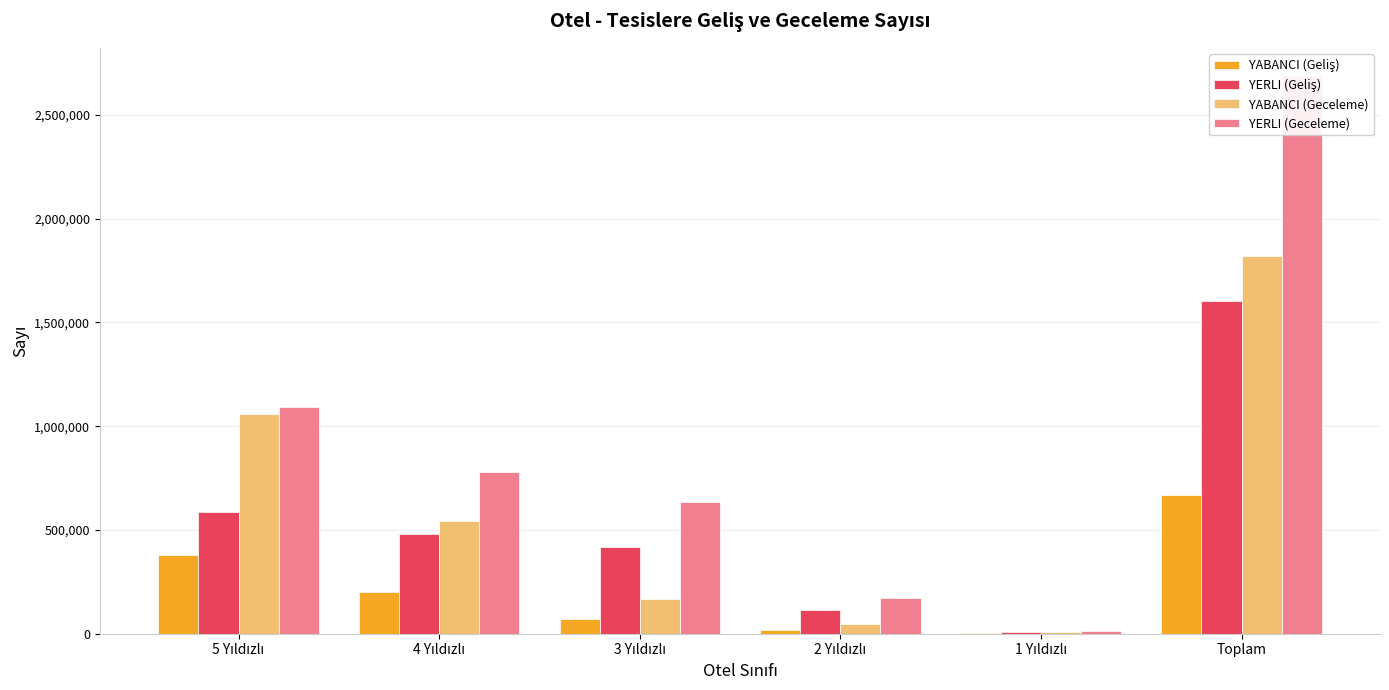

Which series has the widest spread of values?

YERLI (Geceleme)